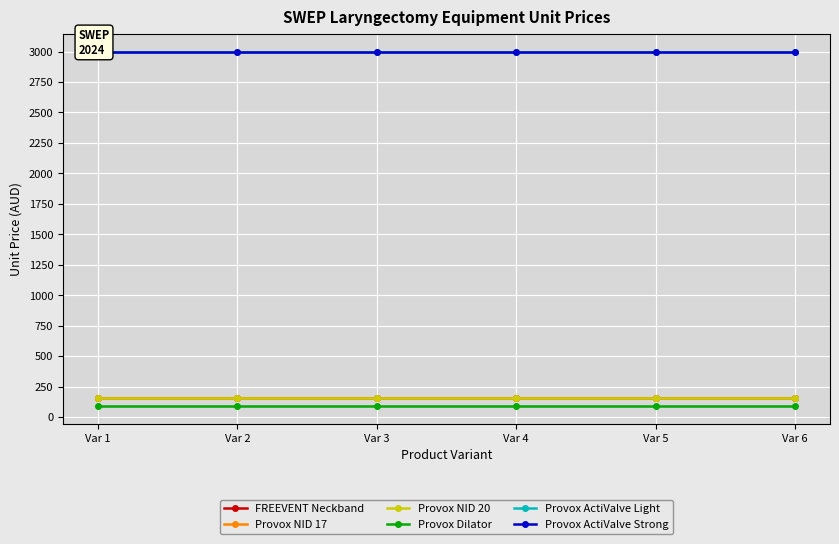

How many lines are shown in the chart?

6